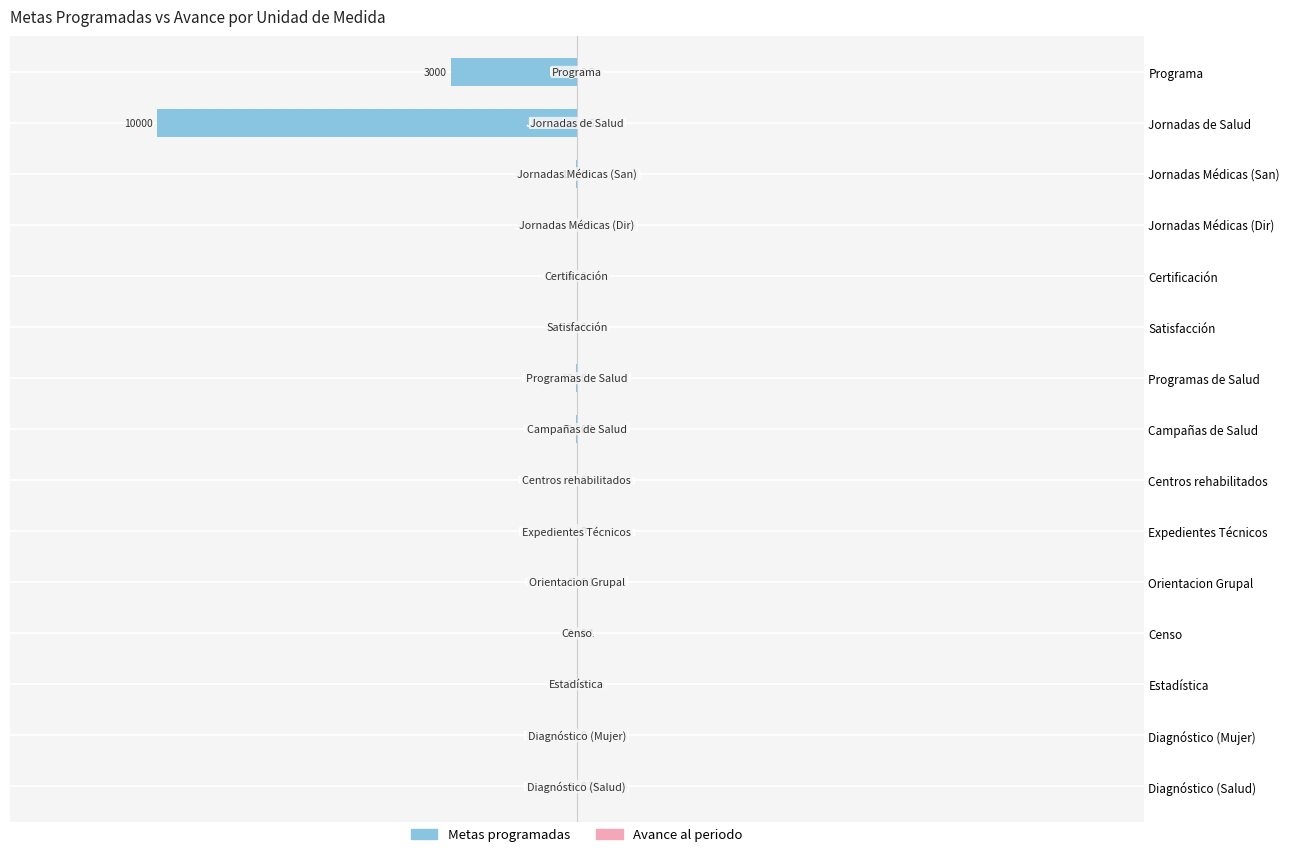

Which has a higher value, Expedientes Técnicos or Certificación?

Certificación